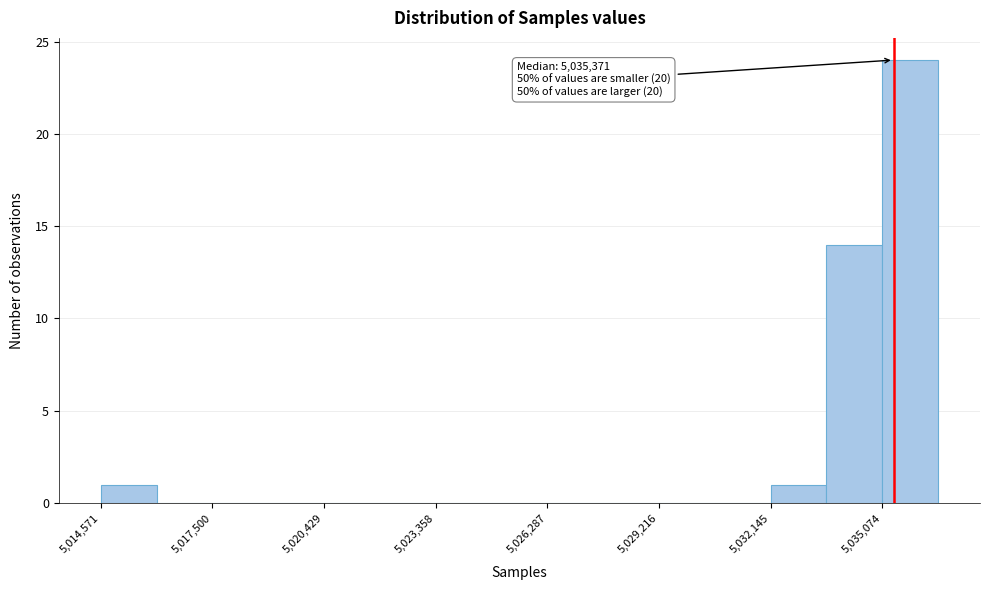

Around what value on the x-axis is the tallest bar? Give the approximate position of its centre, as read against the axis.

5036000